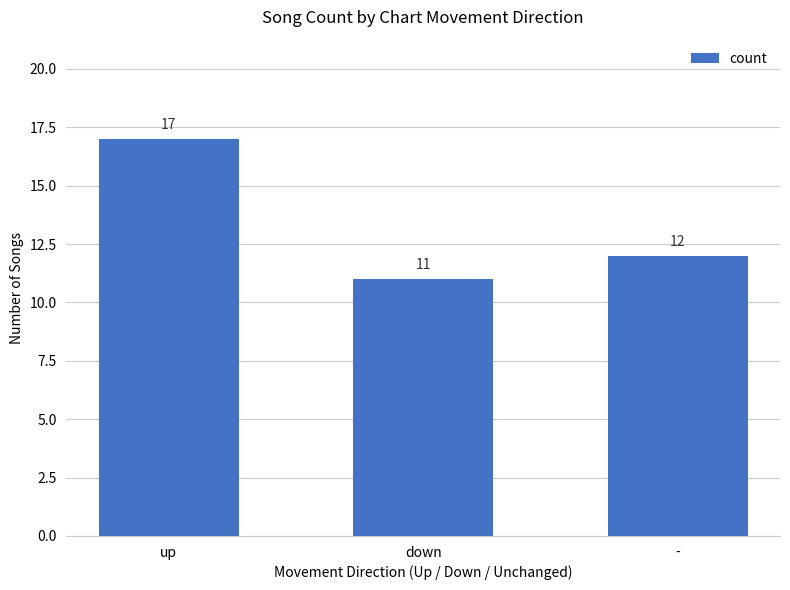

Reading right to left, transcribe all the data shown in this chart.

12	11	17